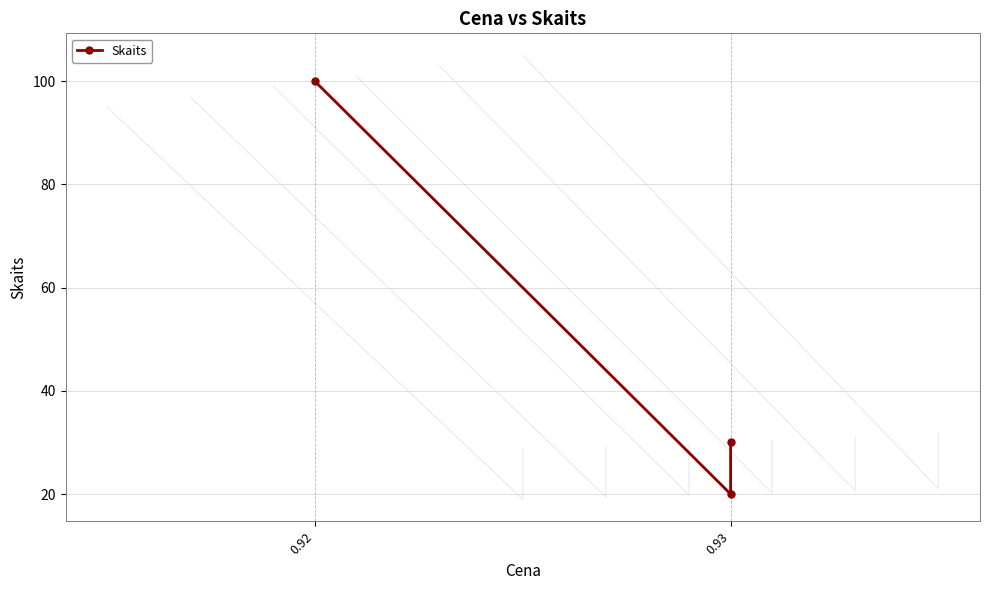

What is the difference between the maximum and second lowest values?

70